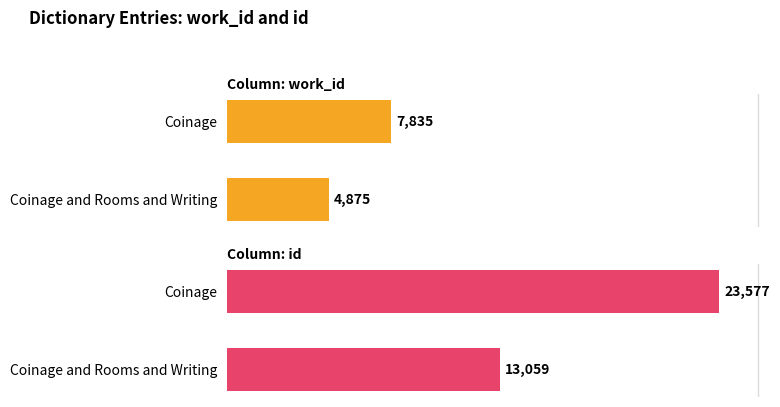

Reading left to right, extract all data points from this chart.

work_id: 4875	7835
id: 13059	23577